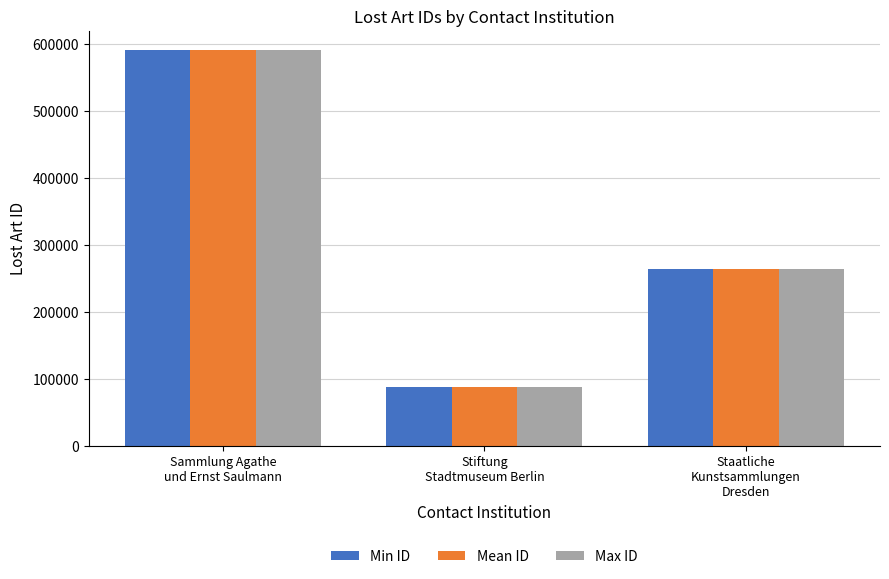

Which series has the largest range (max minus min)?

Min ID